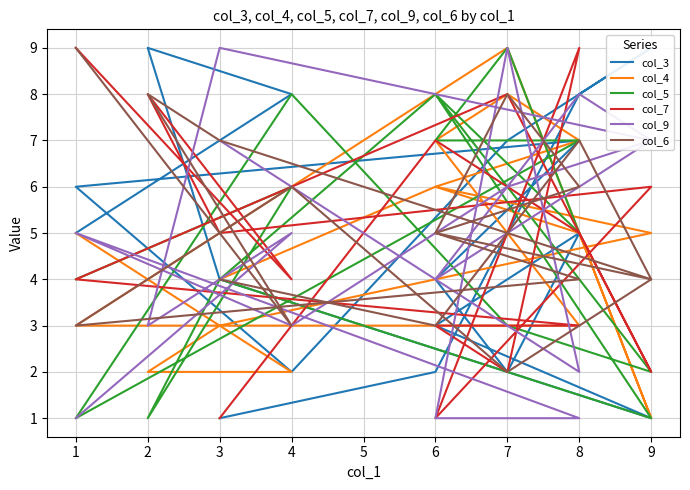

True or false: col_5 has more than 1 points higher than both neighbors.

True